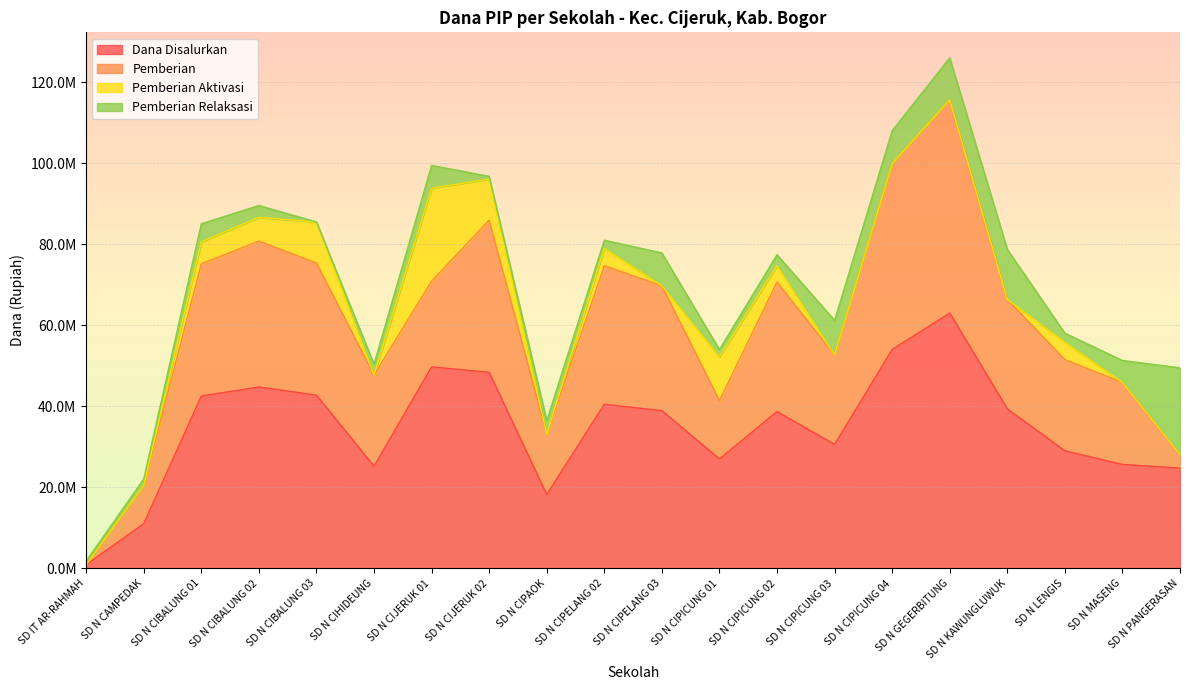

What is the greatest value displayed?

63000000